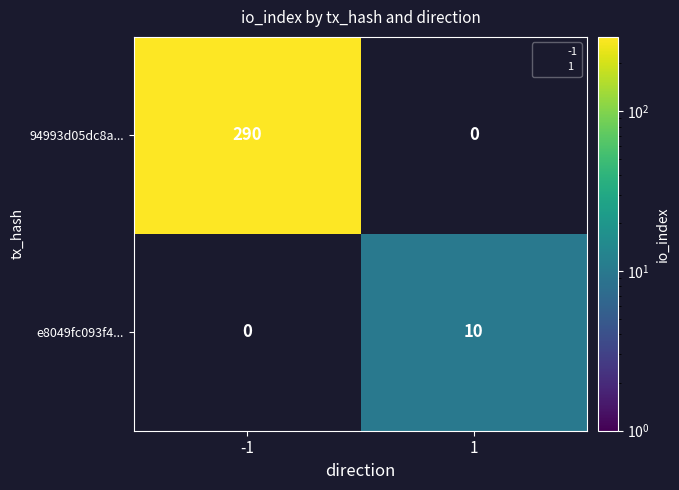

Which series has the widest spread of values?

94993d05dc8a...